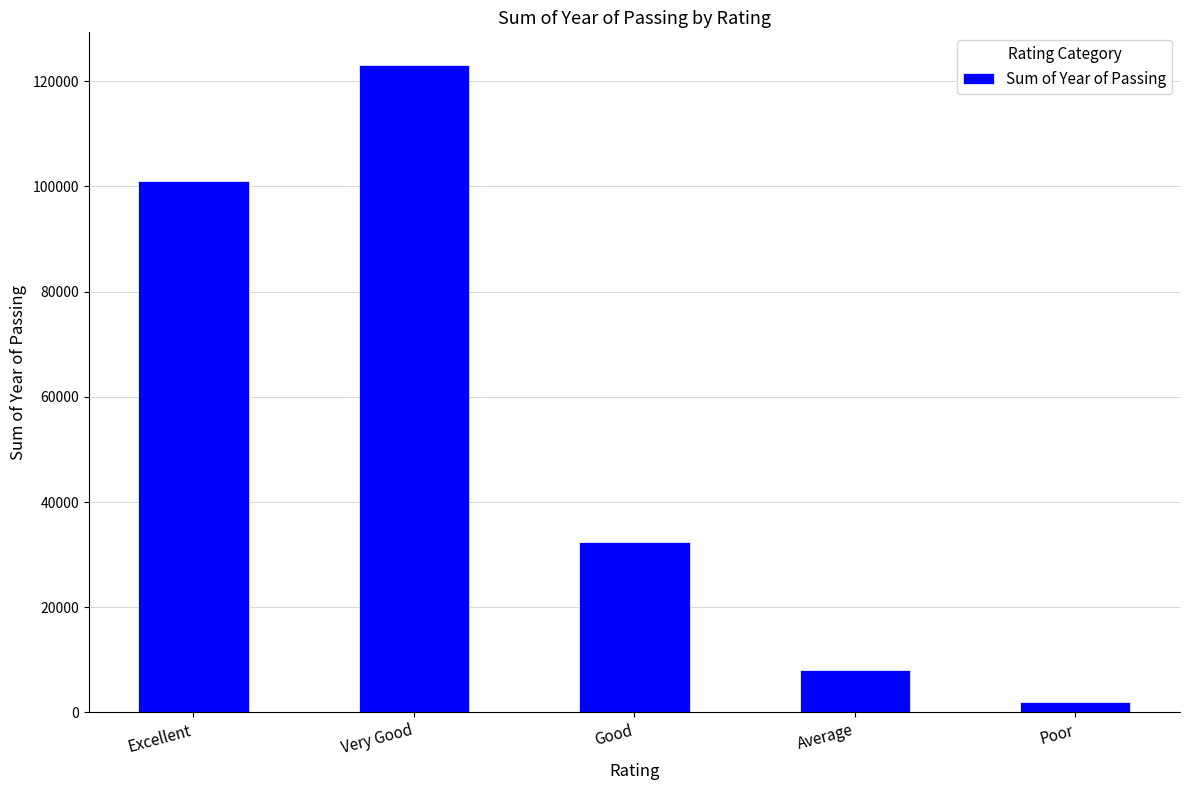

The chart shows a value of 195954 at Very Good. True or false?

False